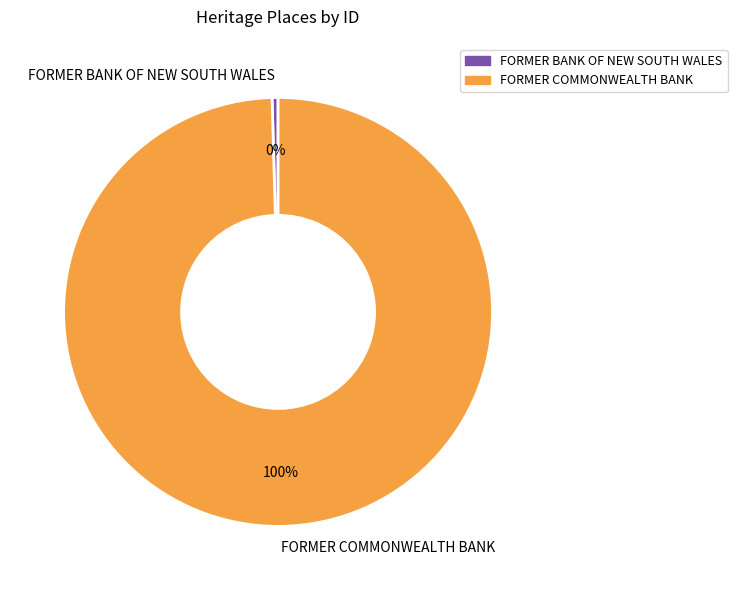

To the nearest percent, what is the combined percentage of FORMER COMMONWEALTH BANK and FORMER BANK OF NEW SOUTH WALES?

100%